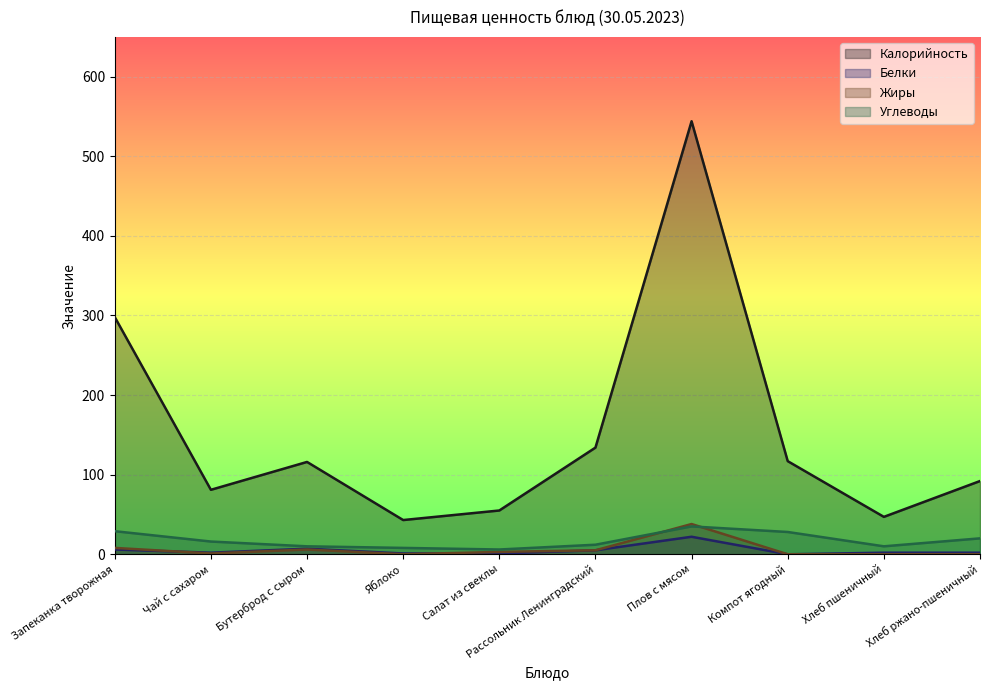

How many distinct data groups are displayed?

4